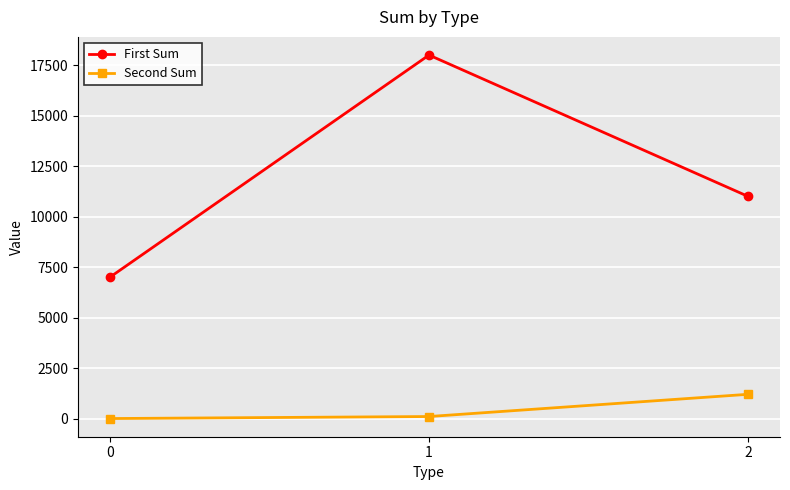

List the series in order of their peak value, highest first.

First Sum, Second Sum